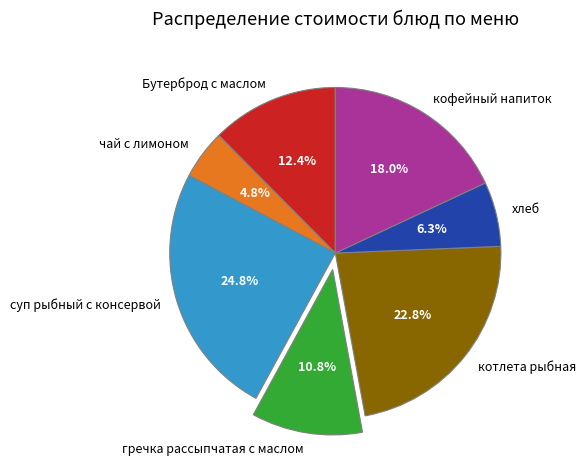

To the nearest percent, what is the combined percentage of гречка рассыпчатая с маслом and хлеб?

17%